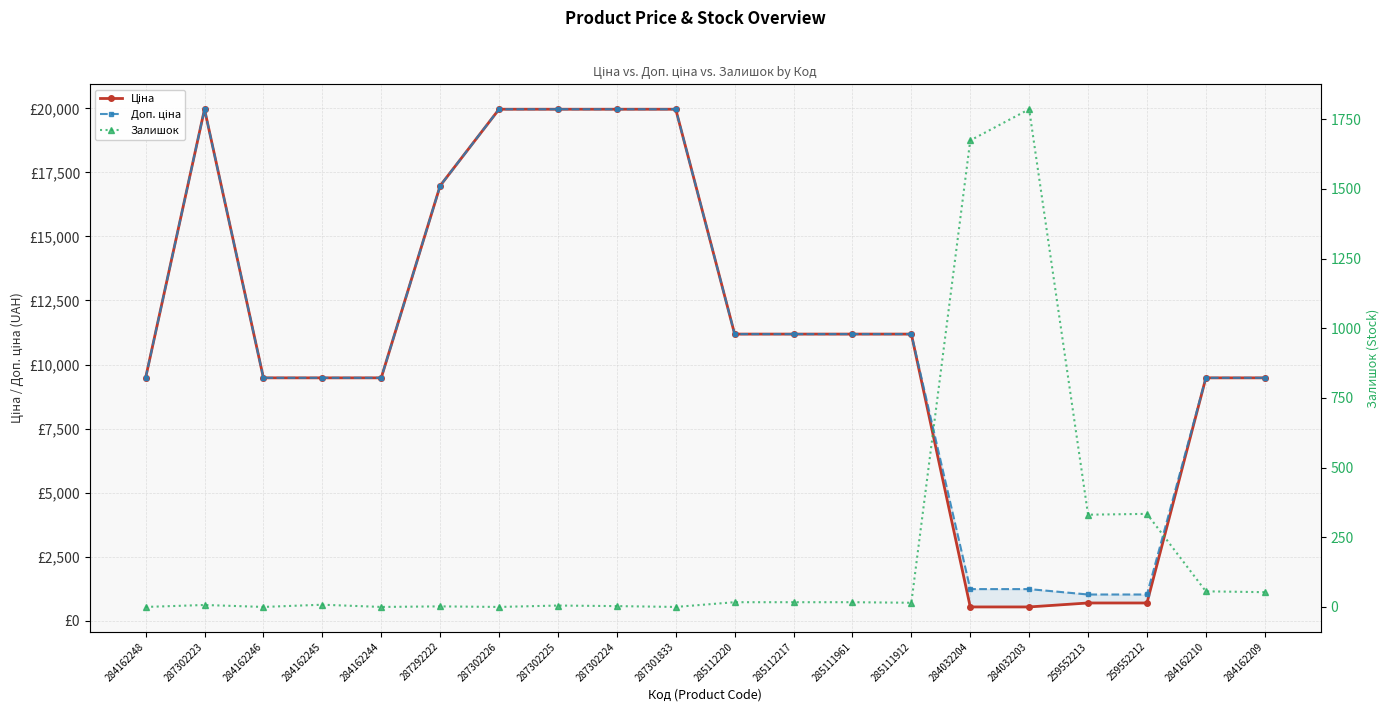

Where is Доп. ціна nearest to the value 10494?

285112220